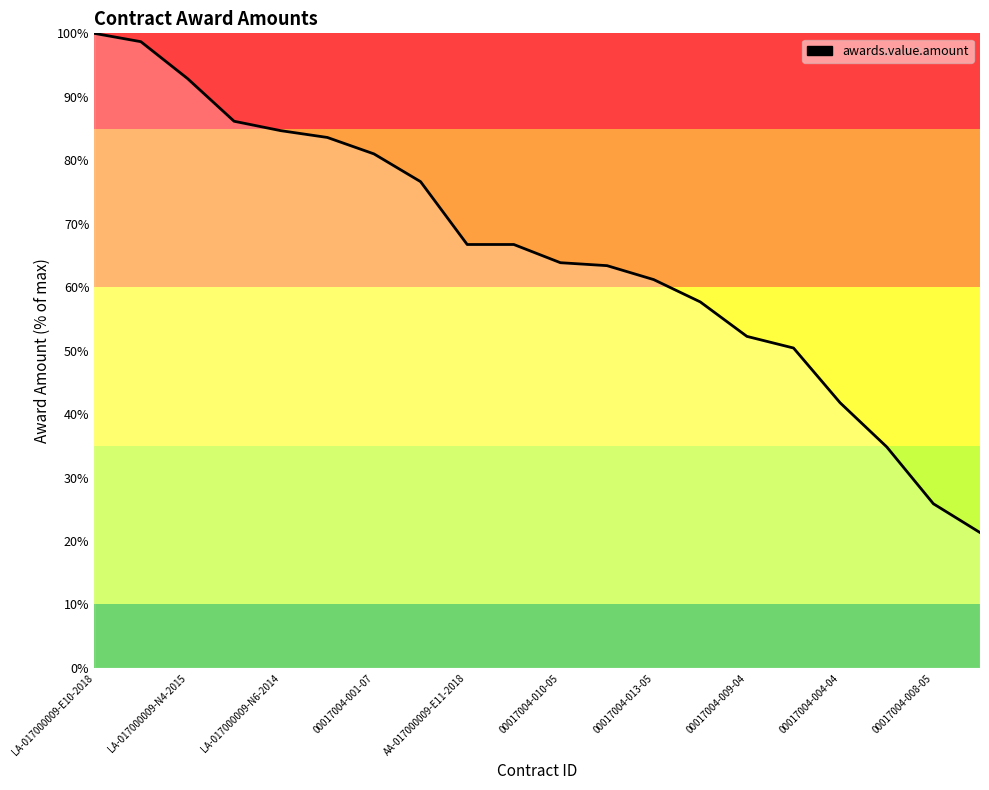

What is the minimum value shown in the chart?

21.3